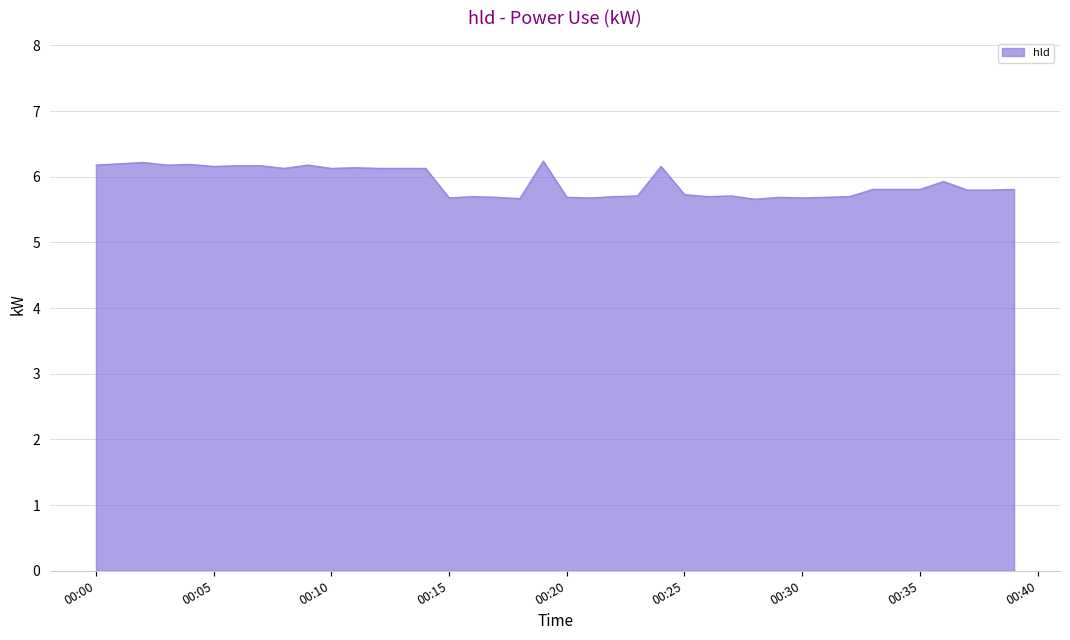

What is the smallest value displayed?

5.7